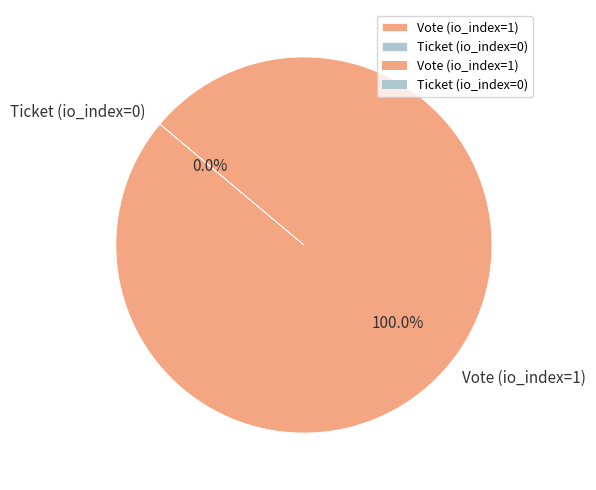

To the nearest percent, what is the difference between the Ticket (io_index=0) and Vote (io_index=1) slice percentages?

100%